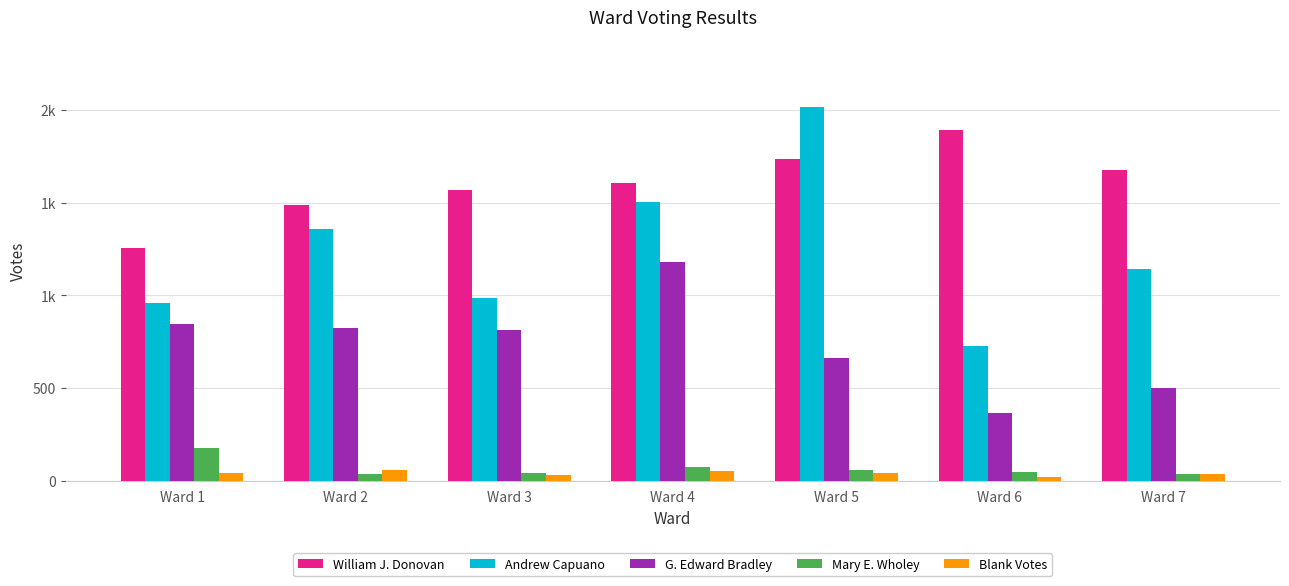

What is the value of the Mary E. Wholey bar at the 3rd from the left?

42